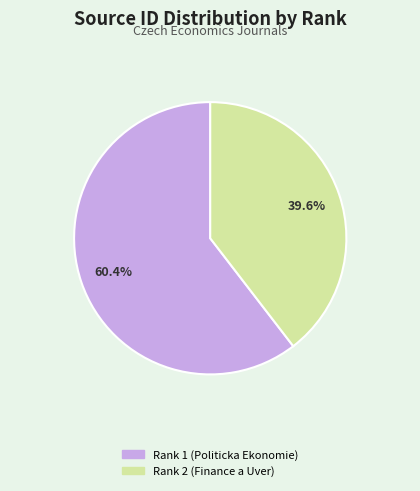

Which has a higher value, Rank 1 (Politicka Ekonomie) or Rank 2 (Finance a Uver)?

Rank 1 (Politicka Ekonomie)